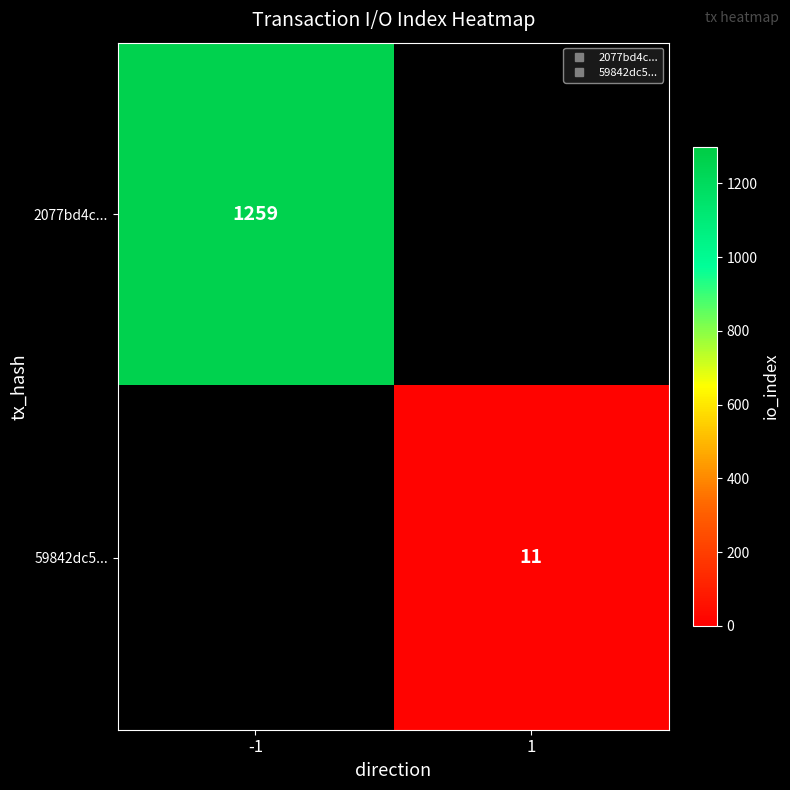

Which label corresponds to the smallest value in the chart?

1